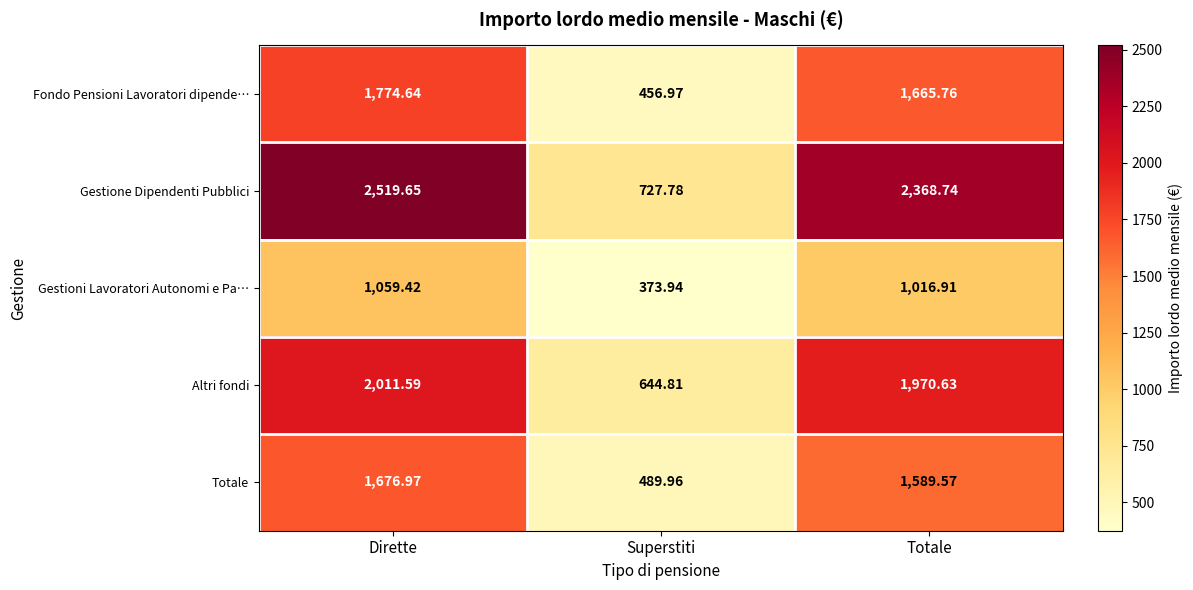

Where is Fondo Pensioni Lavoratori dipende… nearest to the value 1115?

Totale